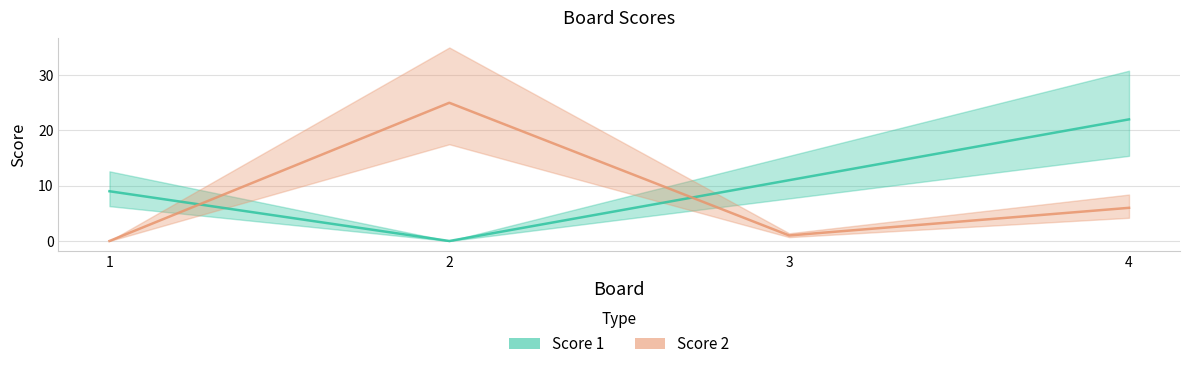

What is the sum of the Score 2 values at 1 and 2?

25